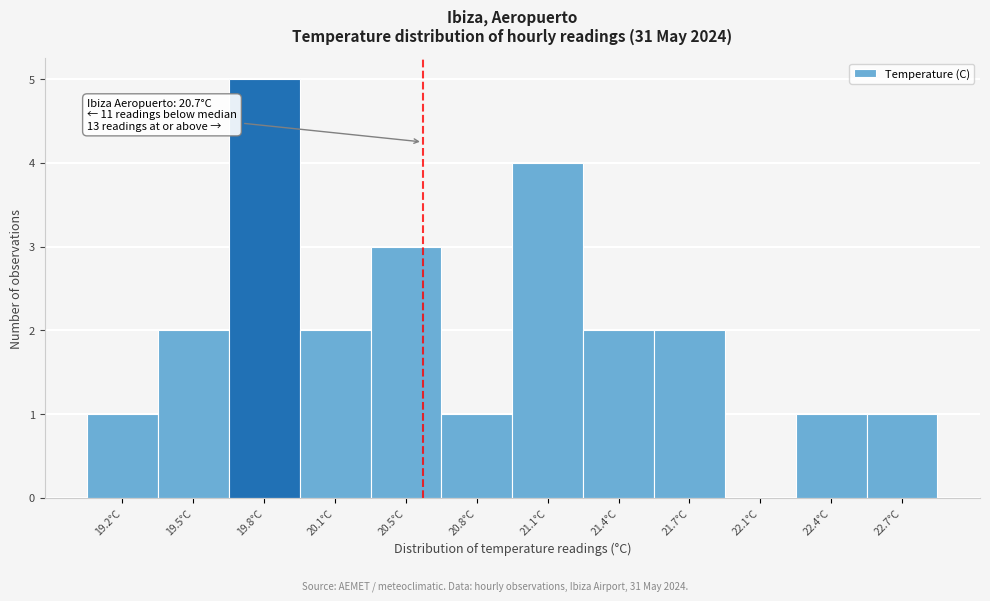

Reading right to left, what are all the values shown in this chart?

22.7°C=1	22.4°C=1	22.1°C=0	21.7°C=2	21.4°C=2	21.1°C=4	20.8°C=1	20.5°C=3	20.1°C=2	19.8°C=5	19.5°C=2	19.2°C=1